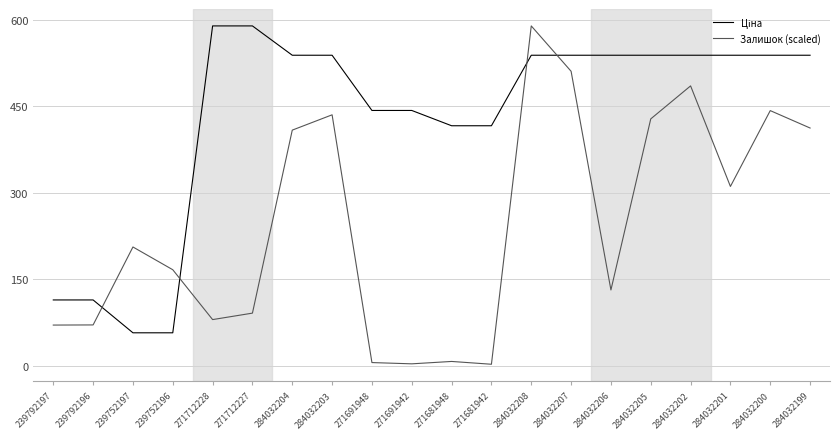

What is the smallest value displayed?

2.4